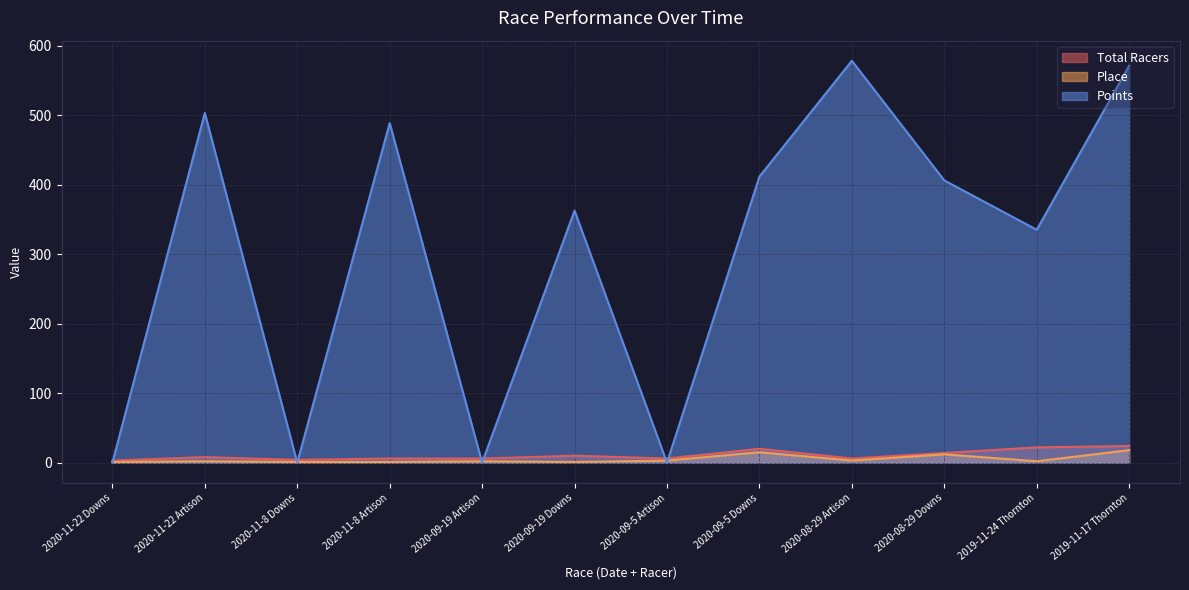

What is the value of the Place point at the 4th from the left?

1.0